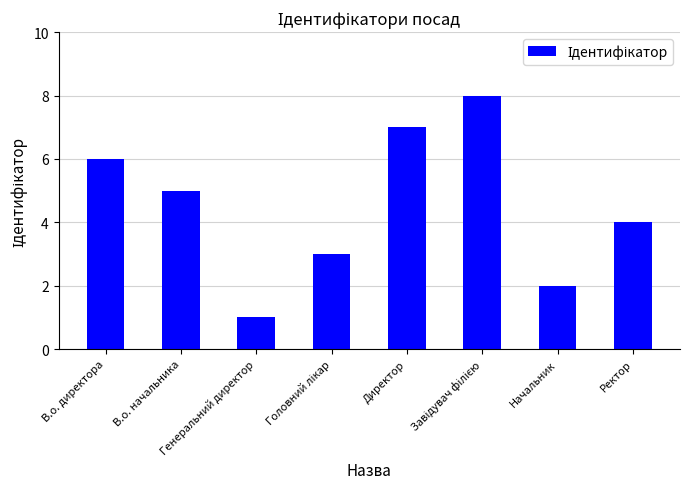

What is the ratio of the value at Генеральний директор to the value at Начальник?

0.5